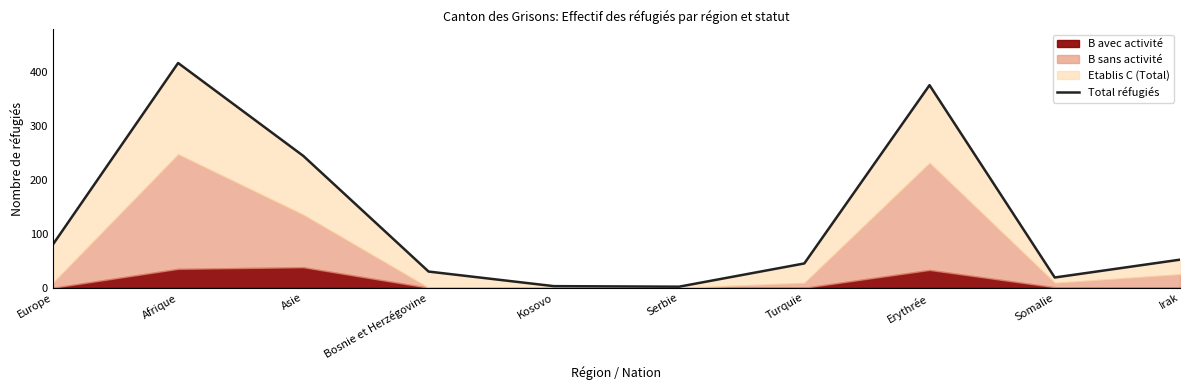

Reading right to left, what are all the values shown in this chart?

52	19	375	45	2	3	30	244	416	80